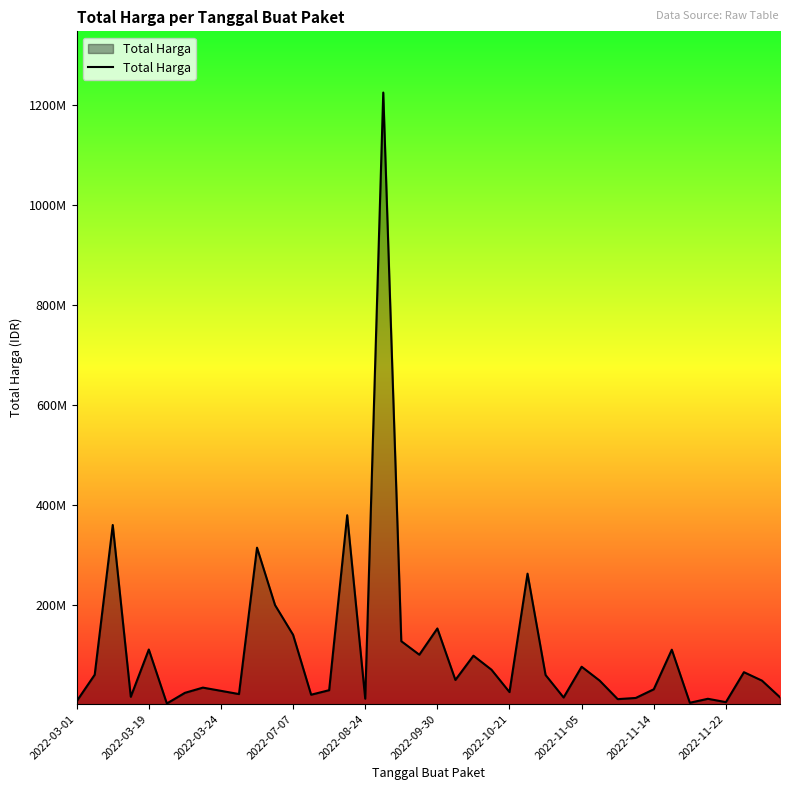

What is the average value?

109389879